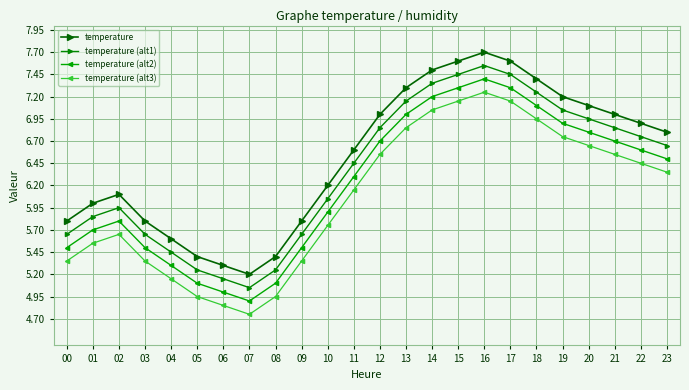

Rank the series at 16 from highest to lowest value.

temperature, temperature (alt1), temperature (alt2), temperature (alt3)